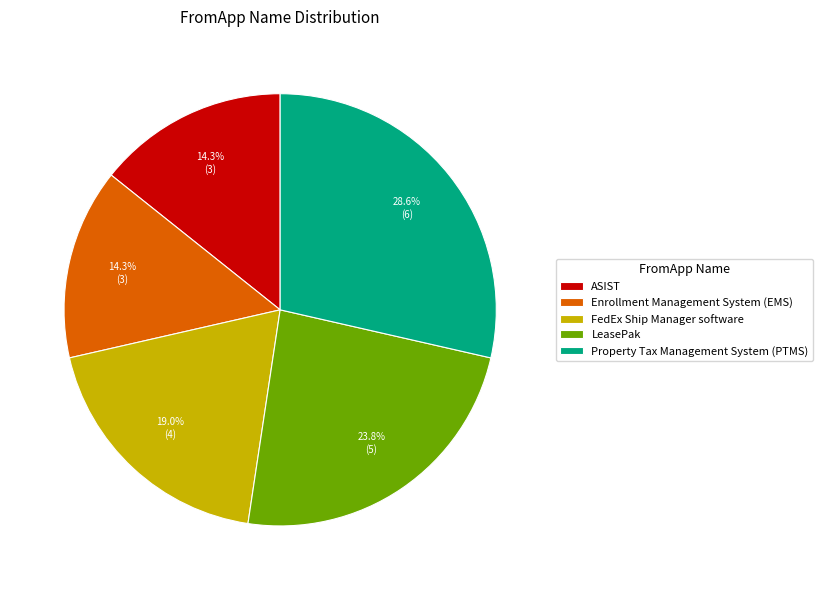

Approximately how many times larger is the value at Enrollment Management System (EMS) compared to LeasePak?

0.6